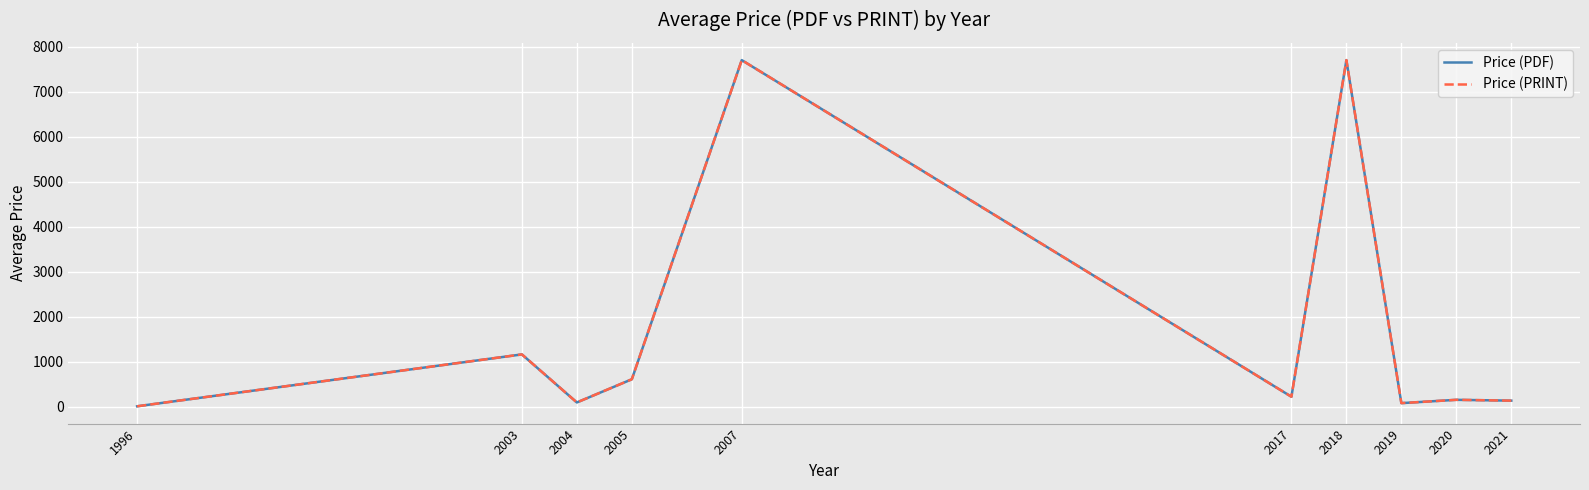

Does the chart have visible grid lines?

Yes